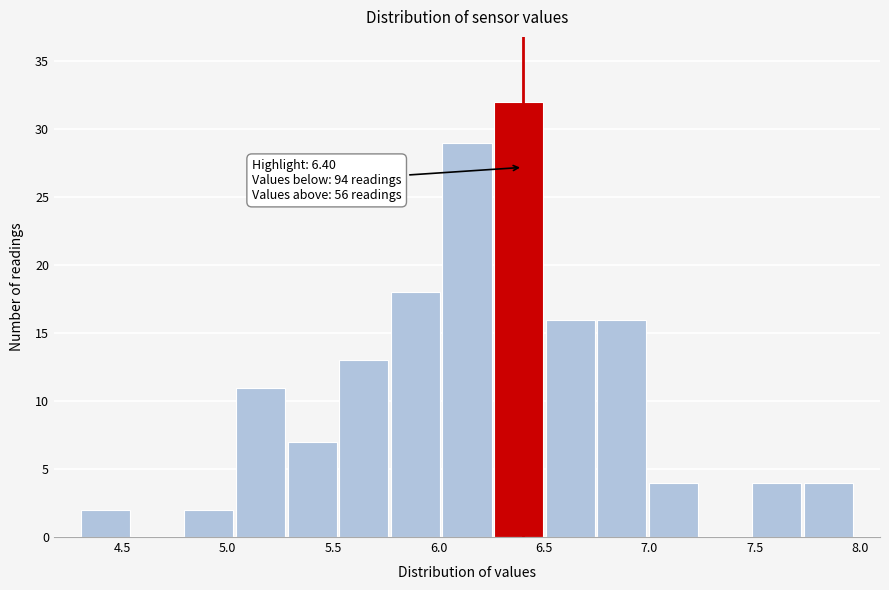

Which range on the x-axis has the tallest bar?

6.25 to 6.50